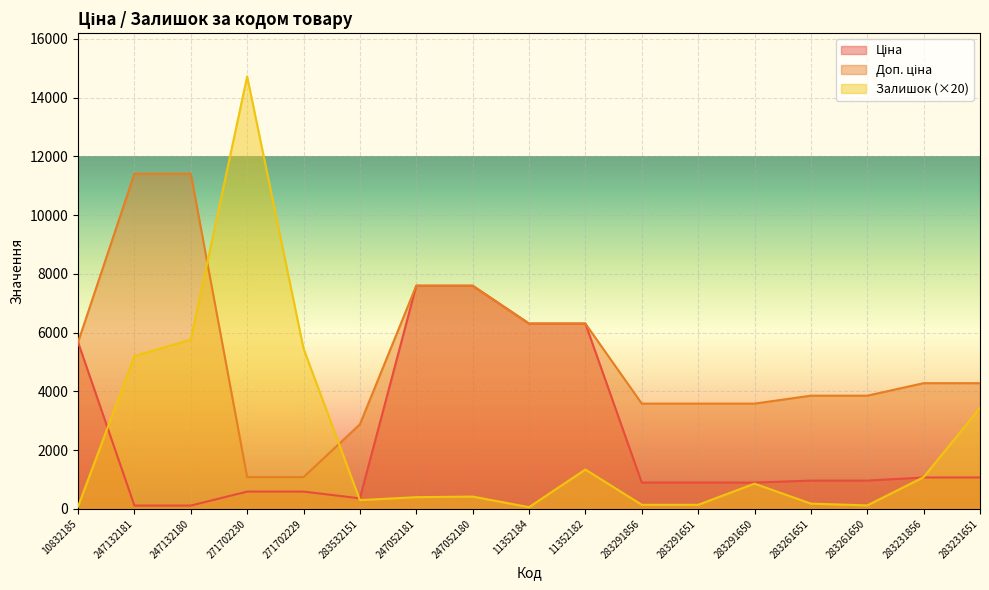

Where is the first local minimum for Залишок?

283532151